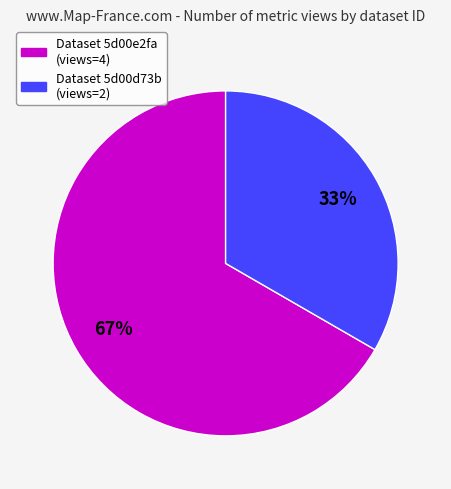

How many segments does this pie chart have?

2